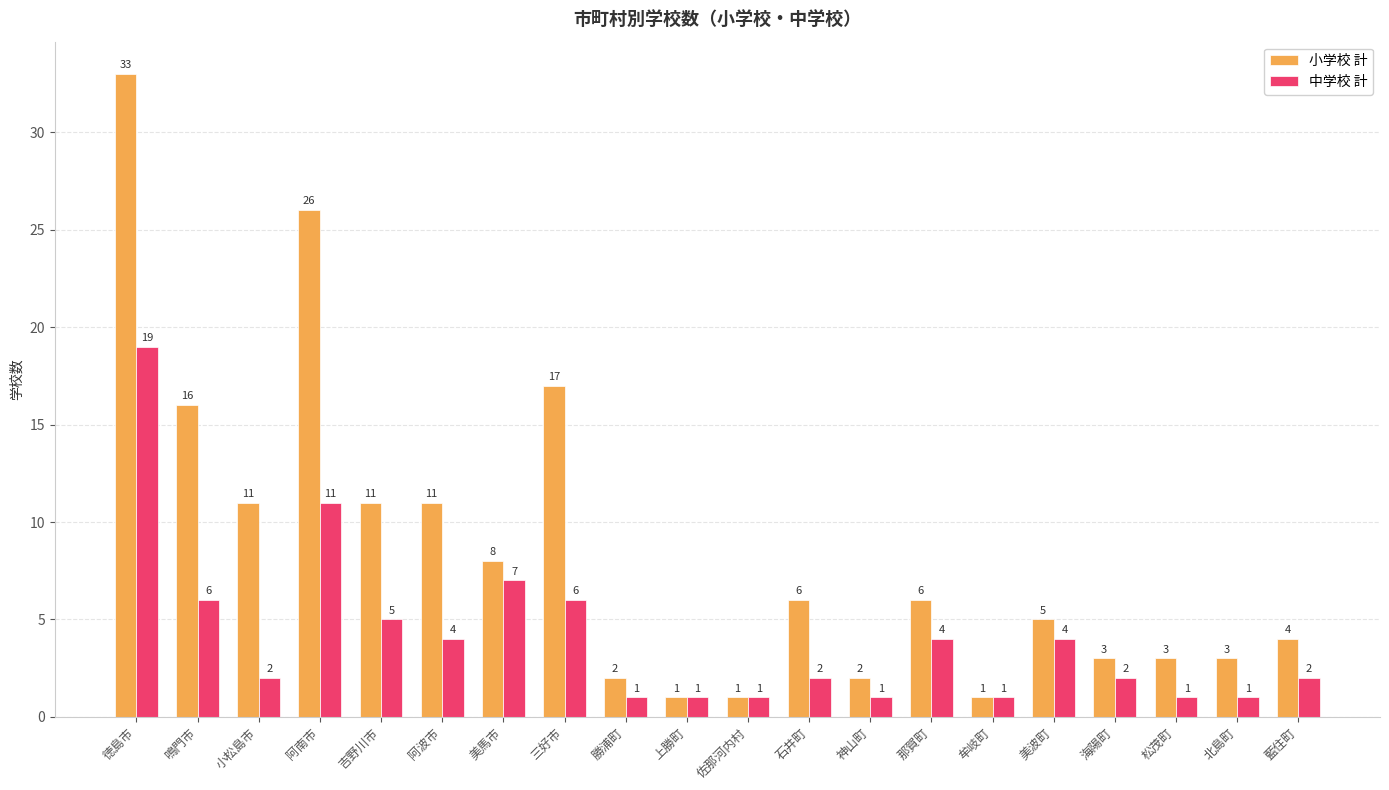

What are all the series names shown in the legend?

小学校 計, 中学校 計